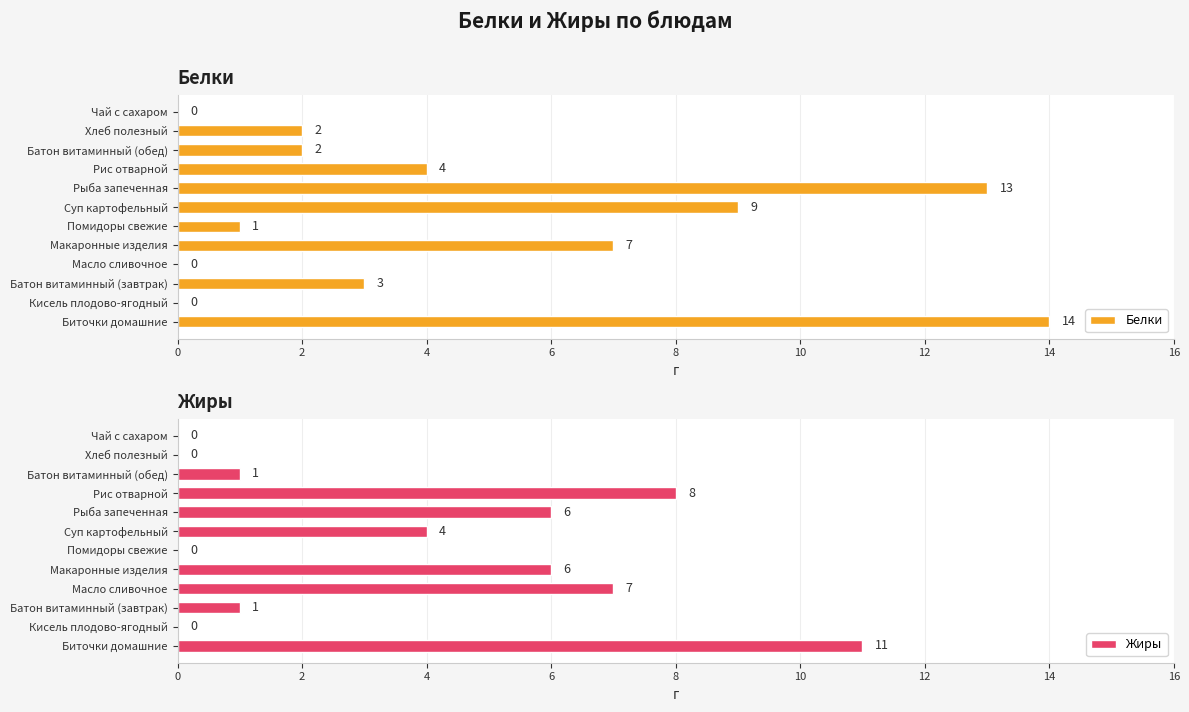

How many data points in Жиры are less than 4?

6